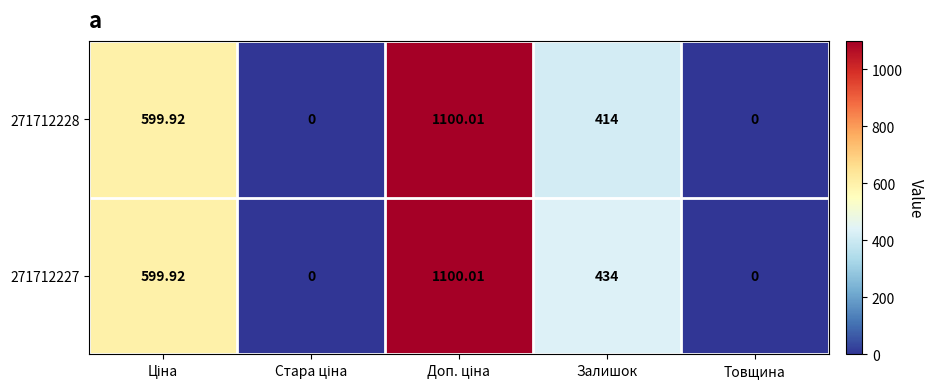

Reading right to left, list all the values displayed in this chart.

271712228: Товщина=0.0	Залишок=414.0	Доп. ціна=1100.0	Стара ціна=0.0	Ціна=599.9
271712227: Товщина=0.0	Залишок=434.0	Доп. ціна=1100.0	Стара ціна=0.0	Ціна=599.9